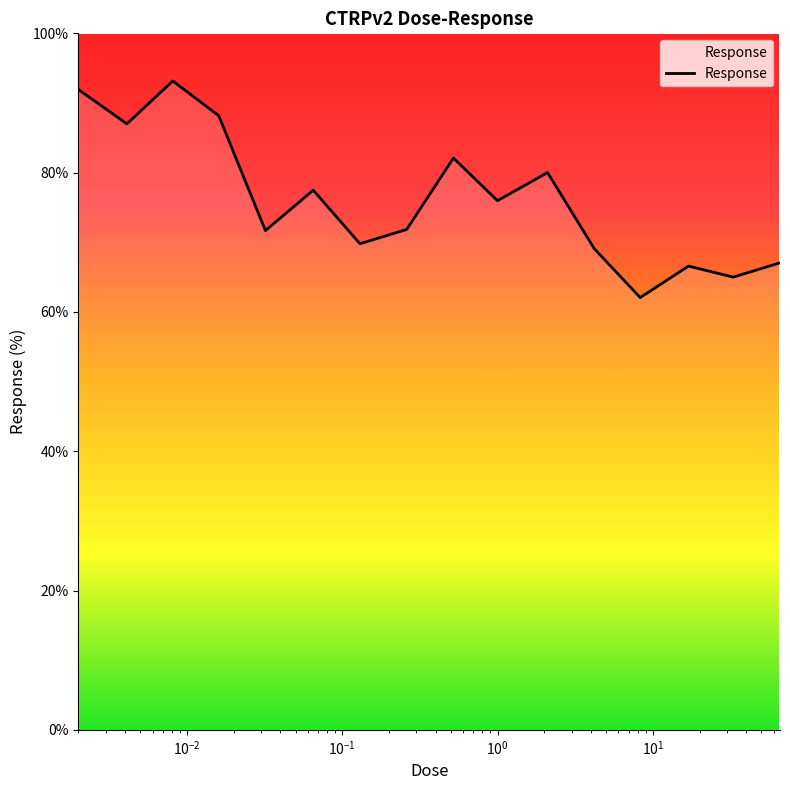

What is the greatest value displayed?

93.2